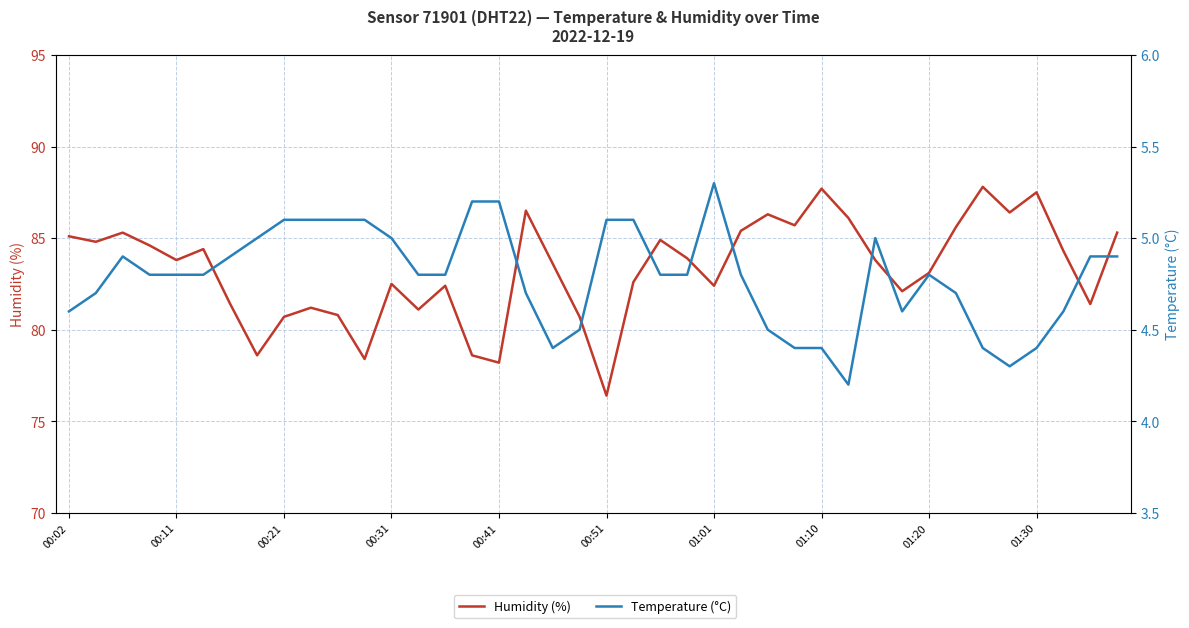

What is the difference between the second highest and second lowest values in the Humidity (%) series?

9.5